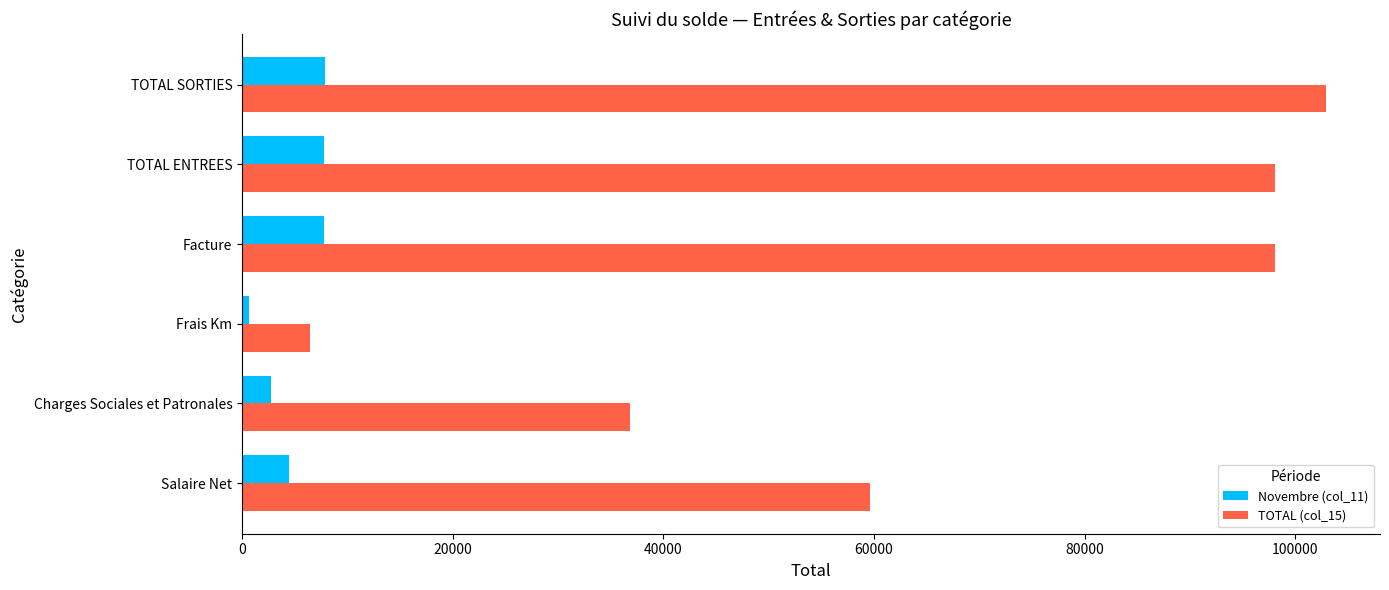

Which series has the widest spread of values?

TOTAL (col_15)